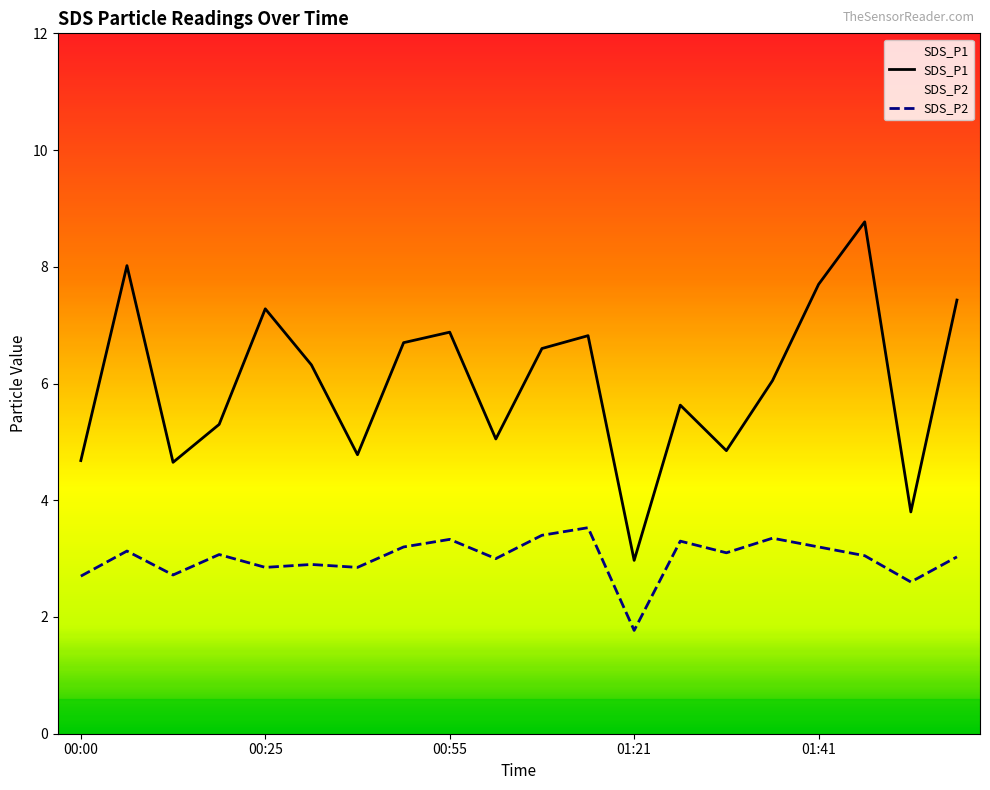

What is the total value across all series at 00:55?

10.2